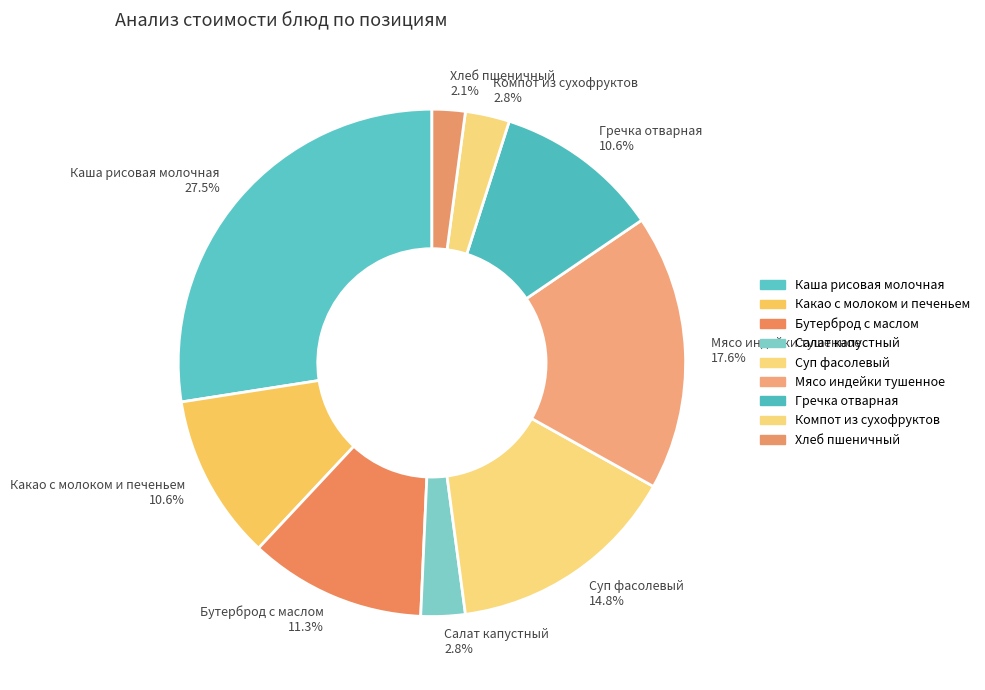

Between Компот из сухофруктов and Каша рисовая молочная, which is larger?

Каша рисовая молочная